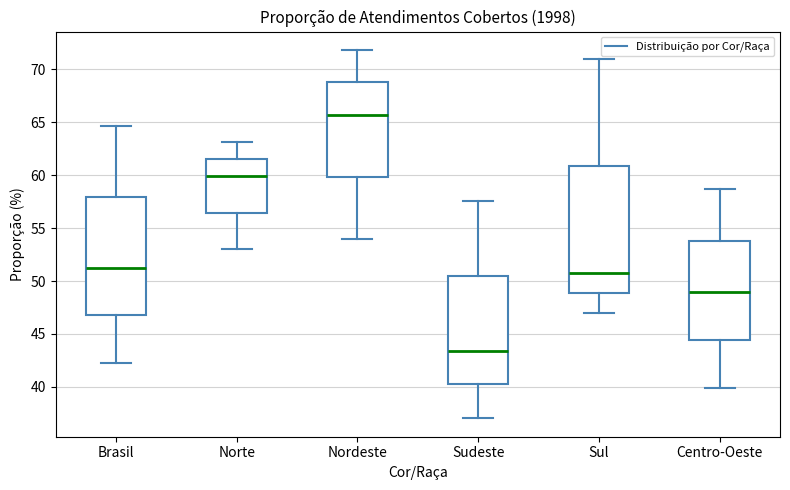

Reading left to right, transcribe this box plot: for each box, give where its median line is, the range the box spans, and where its two whiskers end, as read against the y-axis. The values are not printed on the chart, so give them approximately, as read against the axis.

Brasil: median 51.0, box 47.0 to 58.0, whiskers 42.5 to 64.5
Norte: median 60.0, box 56.5 to 61.5, whiskers 53.0 to 63.0
Nordeste: median 65.5, box 60.0 to 68.5, whiskers 54.0 to 72.0
Sudeste: median 43.5, box 40.0 to 50.5, whiskers 37.0 to 57.5
Sul: median 51.0, box 49.0 to 61.0, whiskers 47.0 to 71.0
Centro-Oeste: median 49.0, box 44.5 to 54.0, whiskers 40.0 to 58.5